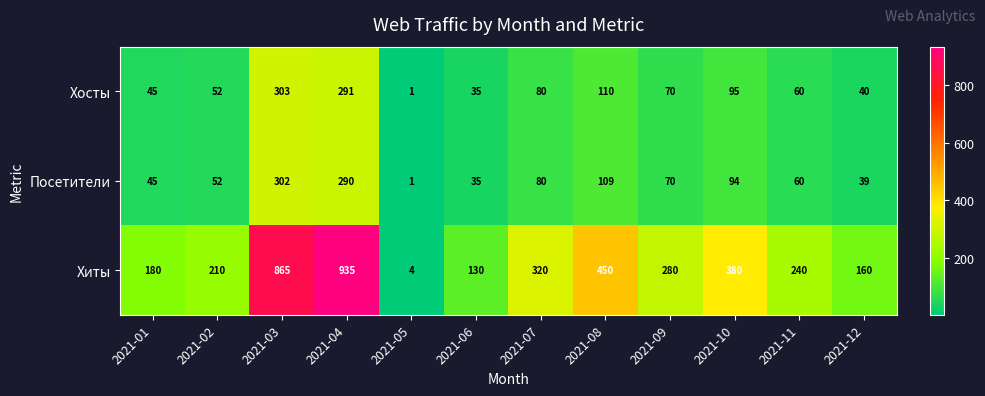

Rank the categories by Посетители value from lowest to highest.

2021-05, 2021-06, 2021-12, 2021-01, 2021-02, 2021-11, 2021-09, 2021-07, 2021-10, 2021-08, 2021-04, 2021-03